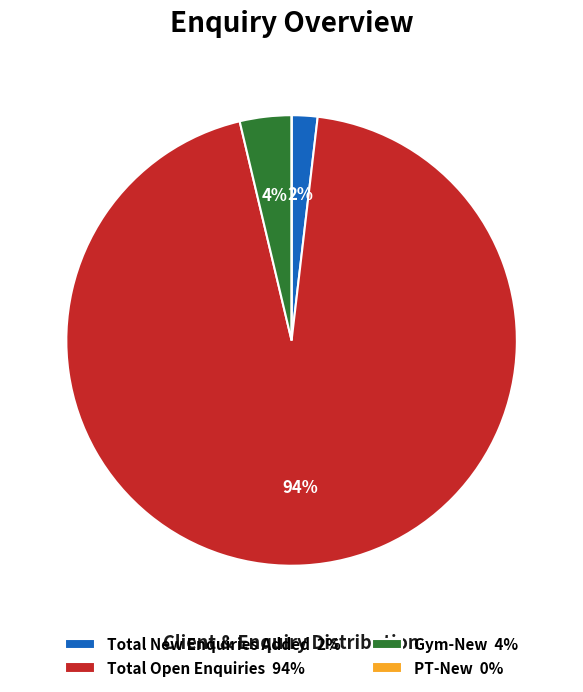

Is it true that Total Open Enquiries 94% is 84% of the pie?

False